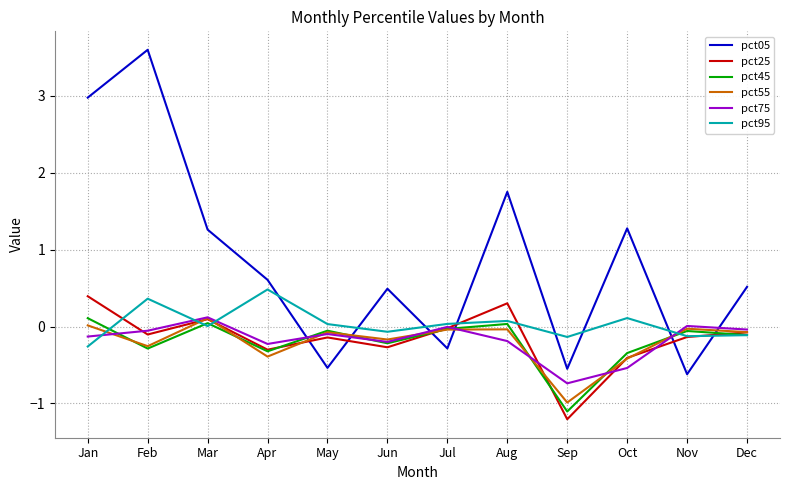

What is the sum of all pct55 values?

-2.3